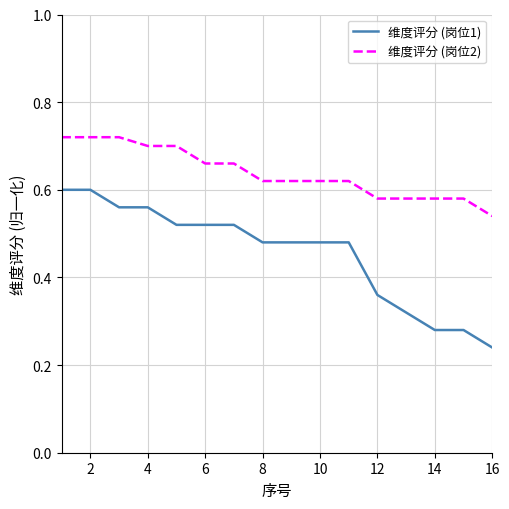

Rank the series by their maximum value, from highest to lowest.

维度评分 (岗位2), 维度评分 (岗位1)